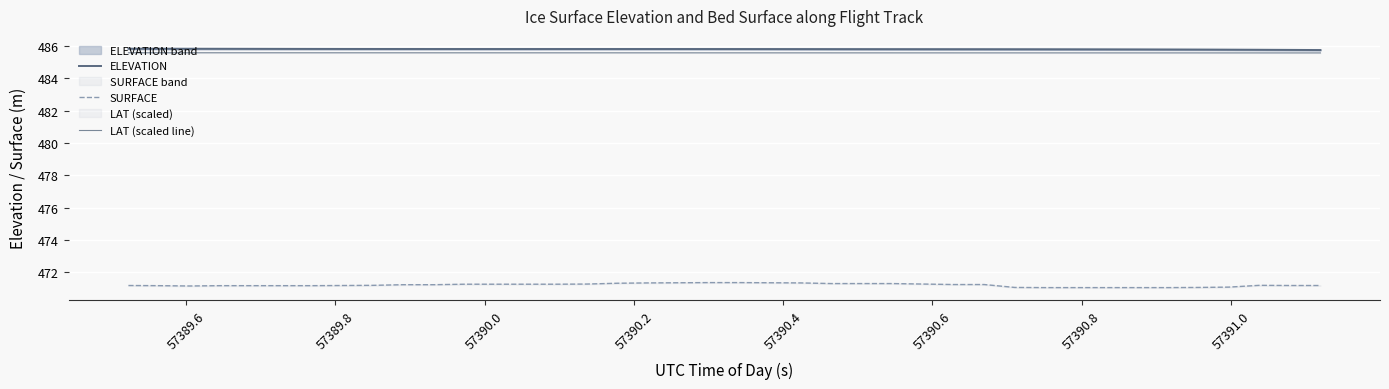

What are all the series names shown in the legend?

ELEVATION, SURFACE, LAT (scaled line)